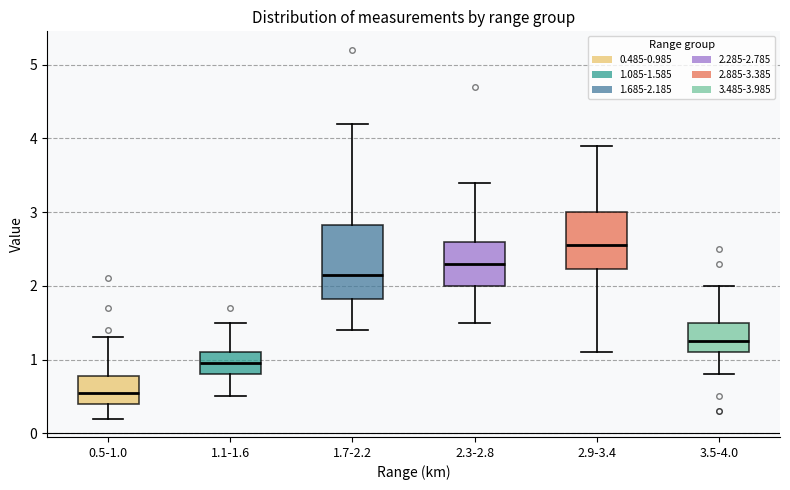

Reading left to right, transcribe this box plot: for each box, give where its median line is, the range the box spans, and where its two whiskers end, as read against the y-axis. The values are not printed on the chart, so give them approximately, as read against the axis.

0.5-1.0: median 0.6, box 0.4 to 0.8, whiskers 0.2 to 1.3
1.1-1.6: median 1.0, box 0.8 to 1.1, whiskers 0.5 to 1.5
1.7-2.2: median 2.2, box 1.8 to 2.8, whiskers 1.4 to 4.2
2.3-2.8: median 2.3, box 2.0 to 2.6, whiskers 1.5 to 3.4
2.9-3.4: median 2.6, box 2.2 to 3.0, whiskers 1.1 to 3.9
3.5-4.0: median 1.3, box 1.1 to 1.5, whiskers 0.8 to 2.0